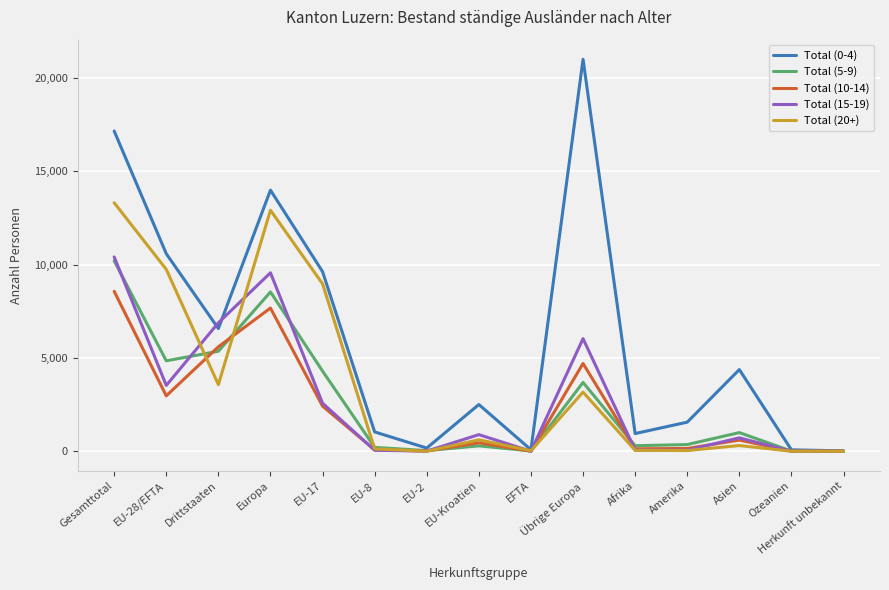

What are all the series names shown in the legend?

Total (0-4), Total (5-9), Total (10-14), Total (15-19), Total (20+)